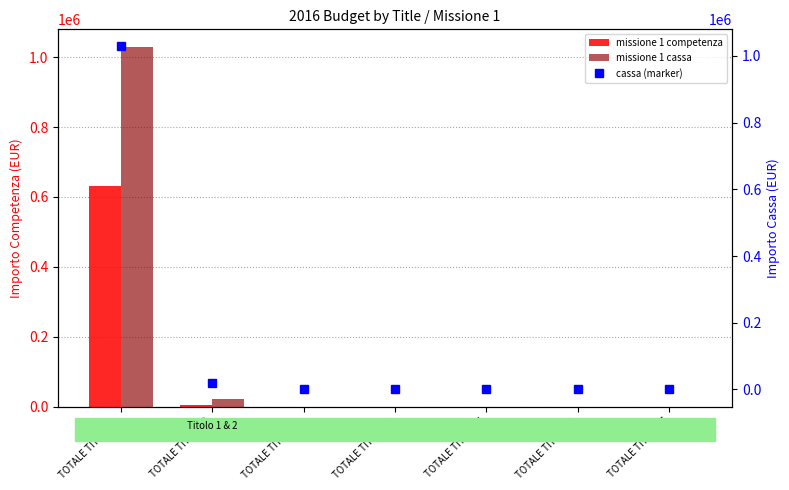

Is the value of cassa (marker) at TOTALE TITOLO 3 greater than the value of missione 1 competenza at TOTALE TITOLO 3?

No